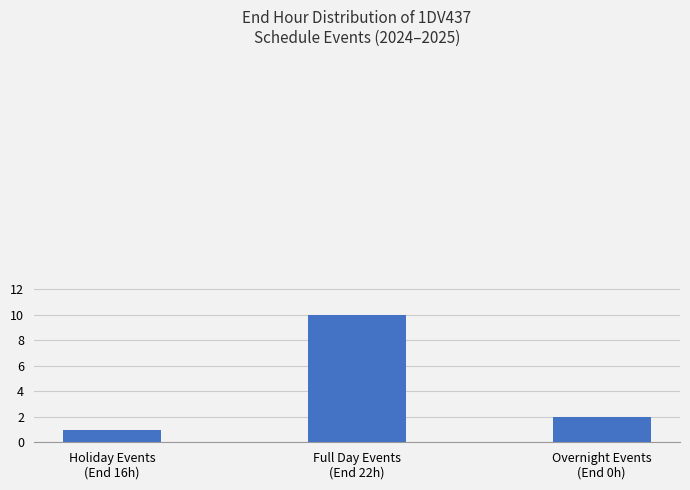

What is the label of the 1st bar from the right?

Overnight Events
(End 0h)